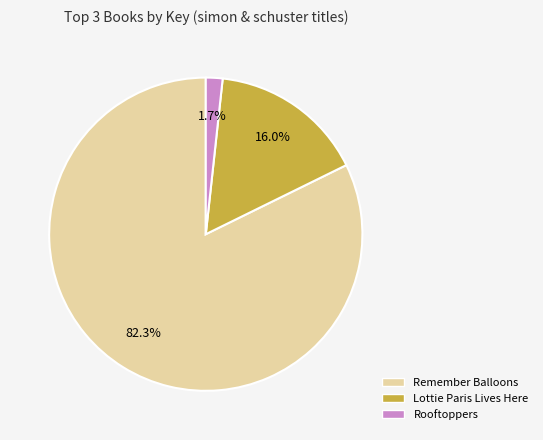

What percentage is the Lottie Paris Lives Here slice, to the nearest percent?

16%